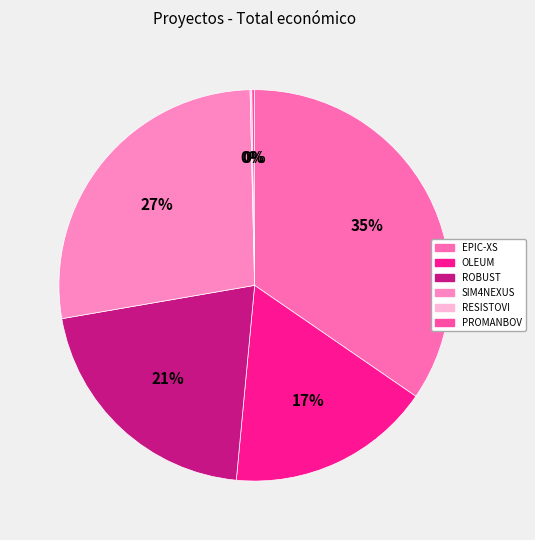

To the nearest percent, what is the average slice percentage?

17%